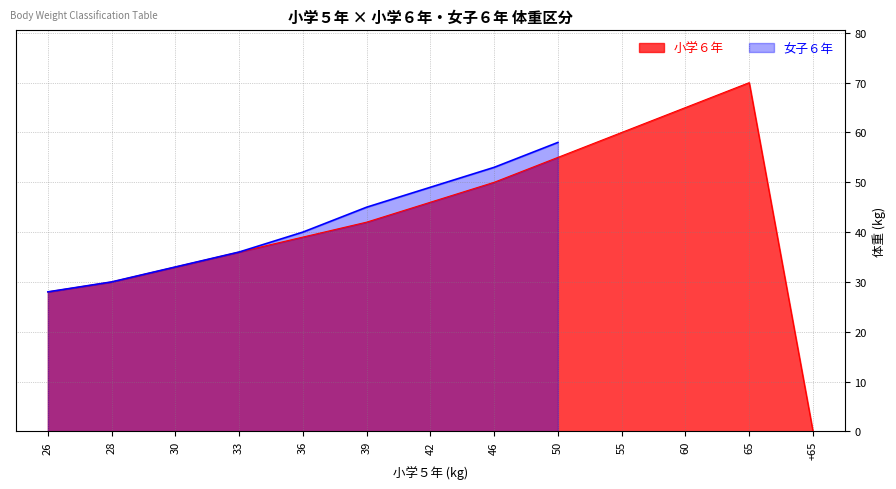

Reading left to right, transcribe all the data shown in this chart.

28	30	33	36	39	42	46	50	55	60	65	70	0